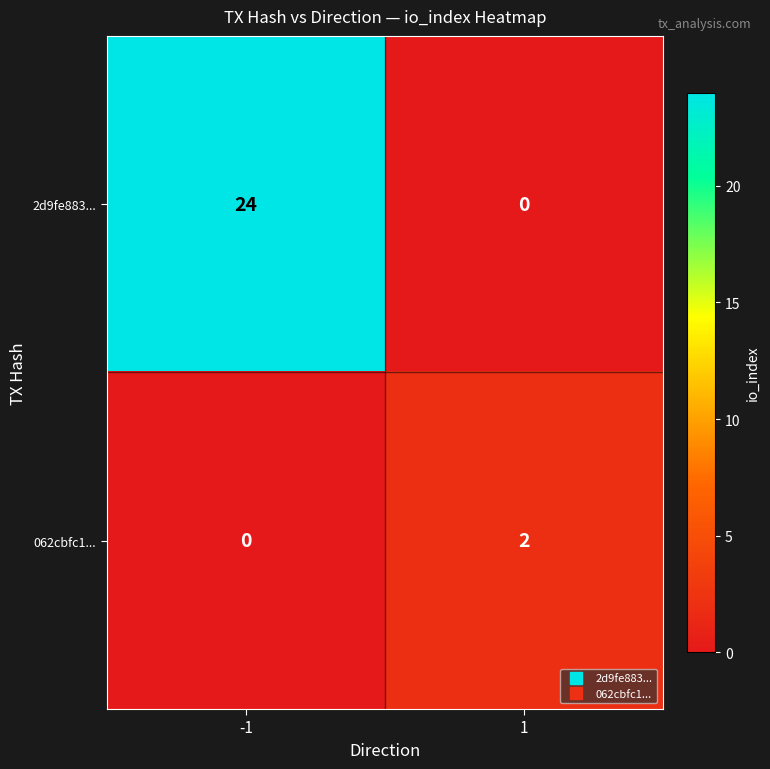

What is the sum of all 2d9fe883... values?

24